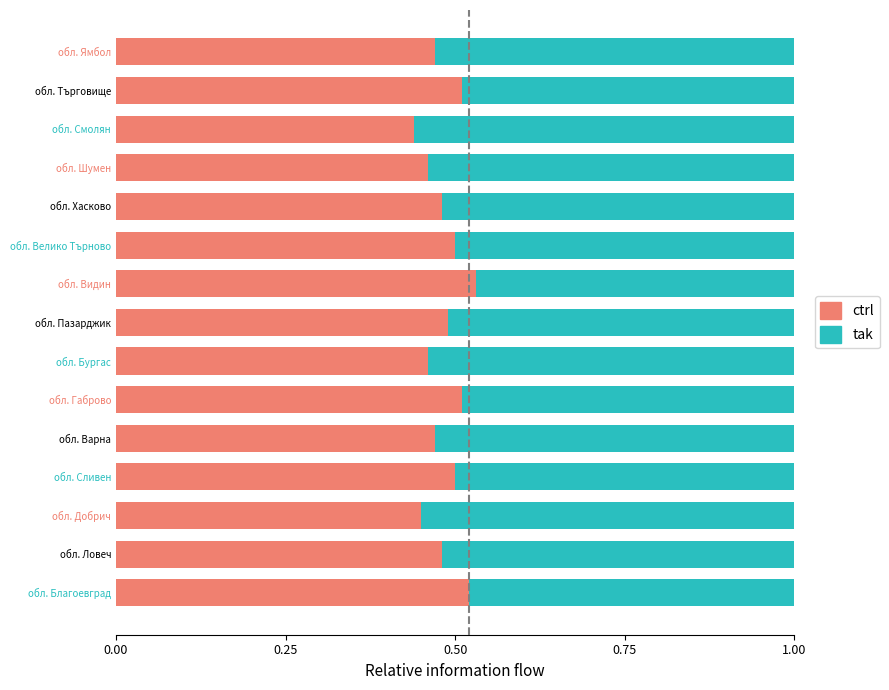

At which label is ctrl closest to 0?

обл. Смолян